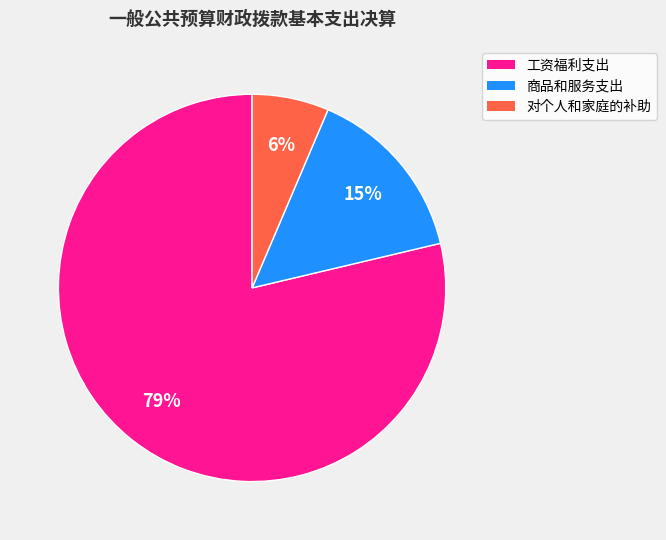

Is 工资福利支出 the majority of the pie?

Yes